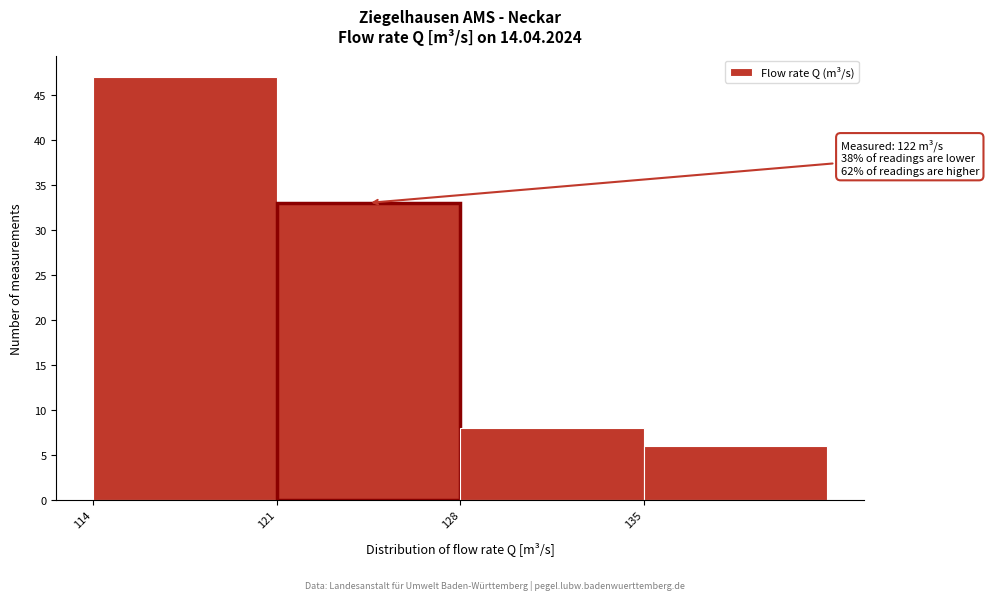

Over which range of the x-axis is the bar tallest?

114 to 121